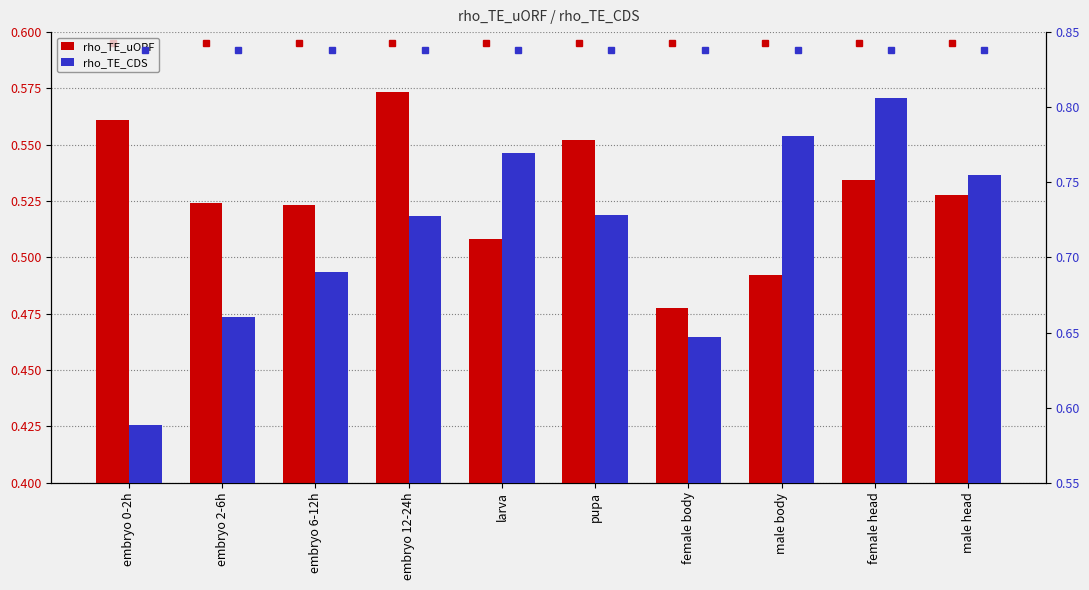

Where is rho_TE_uORF nearest to the value 0?

female body